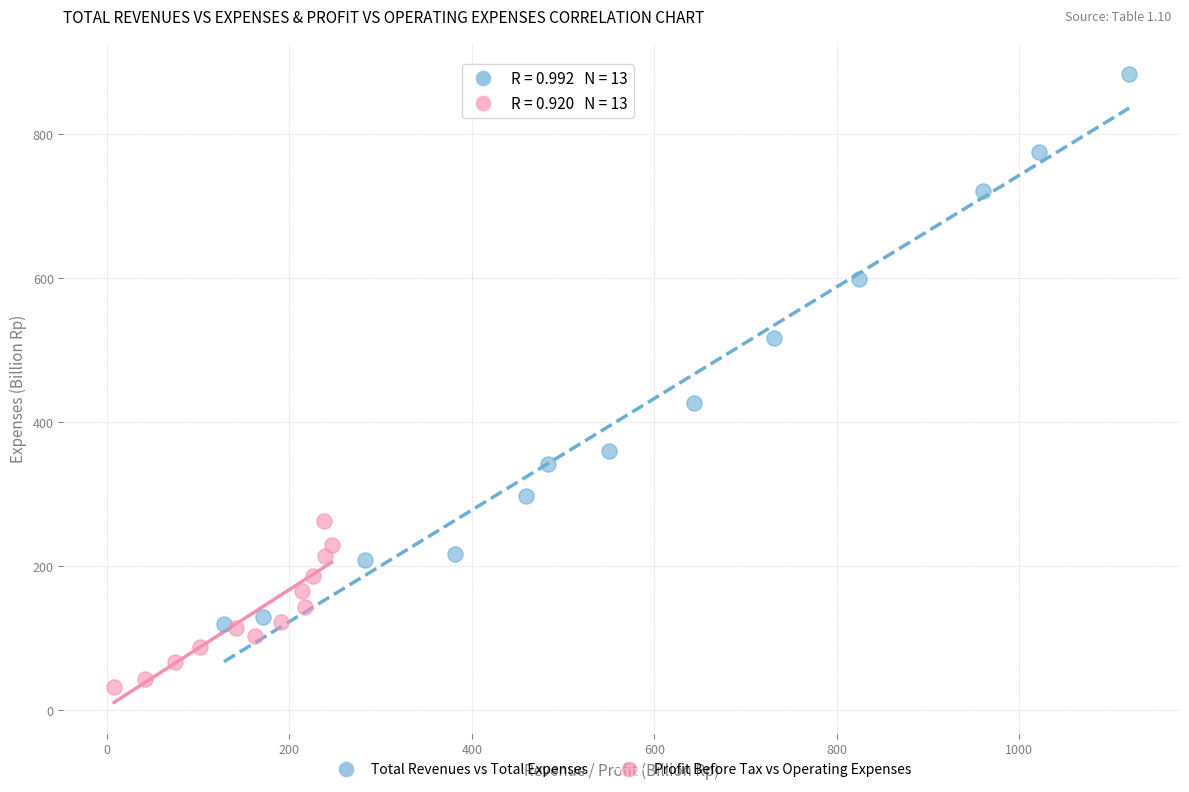

What are all the series names shown in the legend?

Total Revenues vs Total Expenses, Profit Before Tax vs Operating Expenses